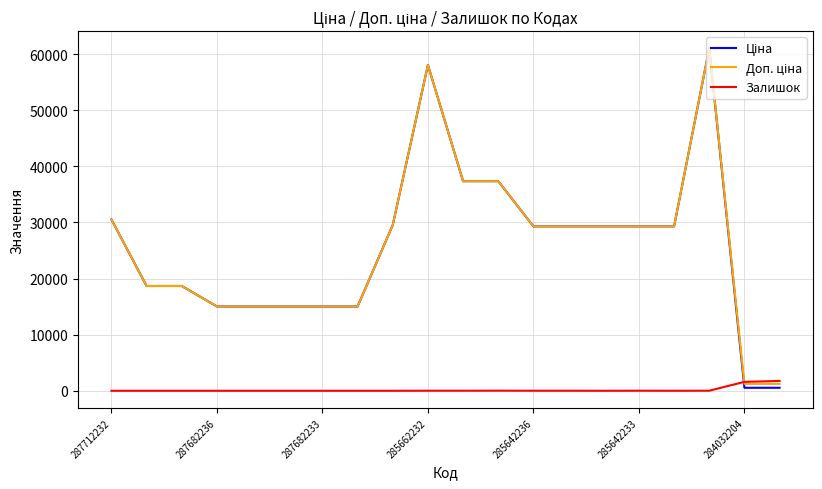

At how many categories does at least one series exceed 38198?

2